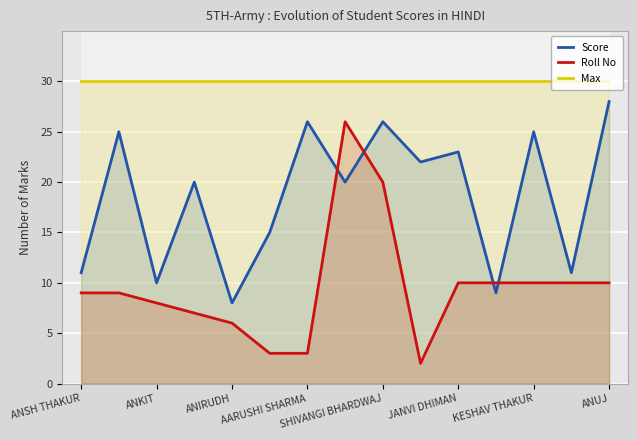

How many lines are shown in the chart?

3